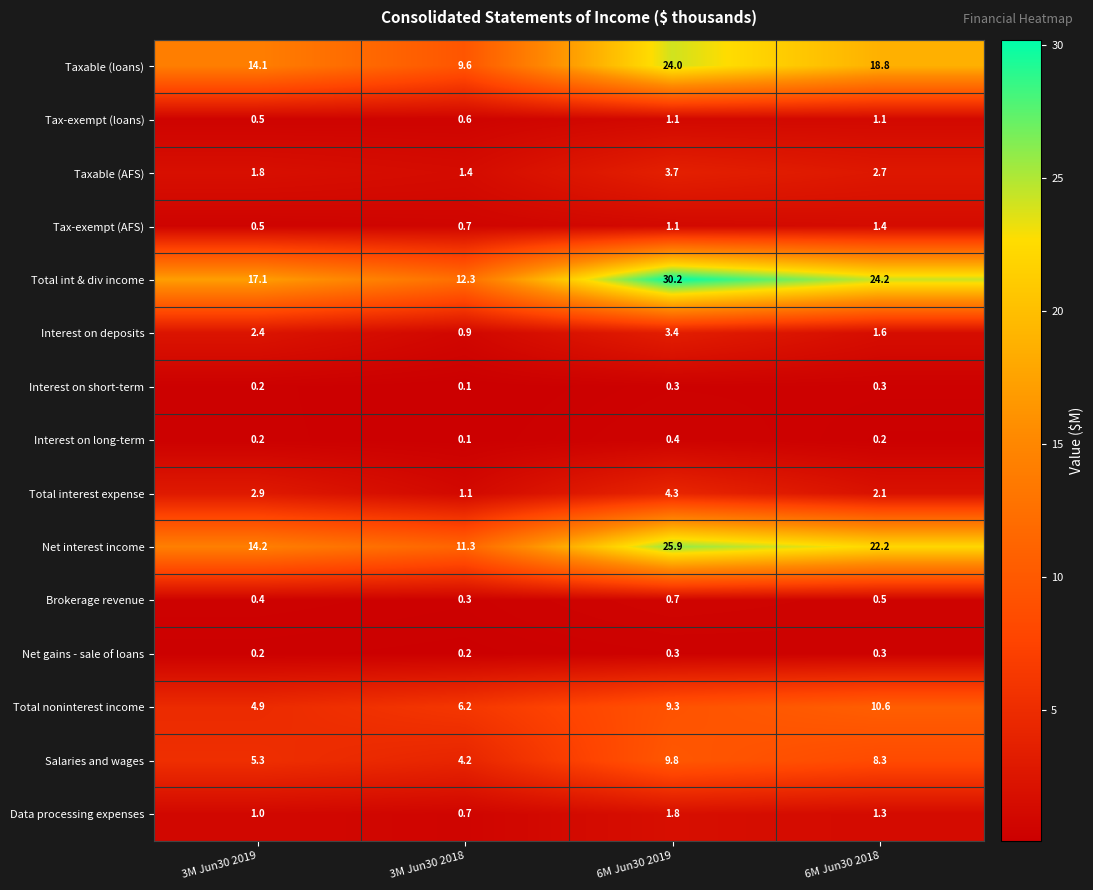

Is it true that Taxable (AFS) equals 1.8 at 3M Jun30 2019?

True